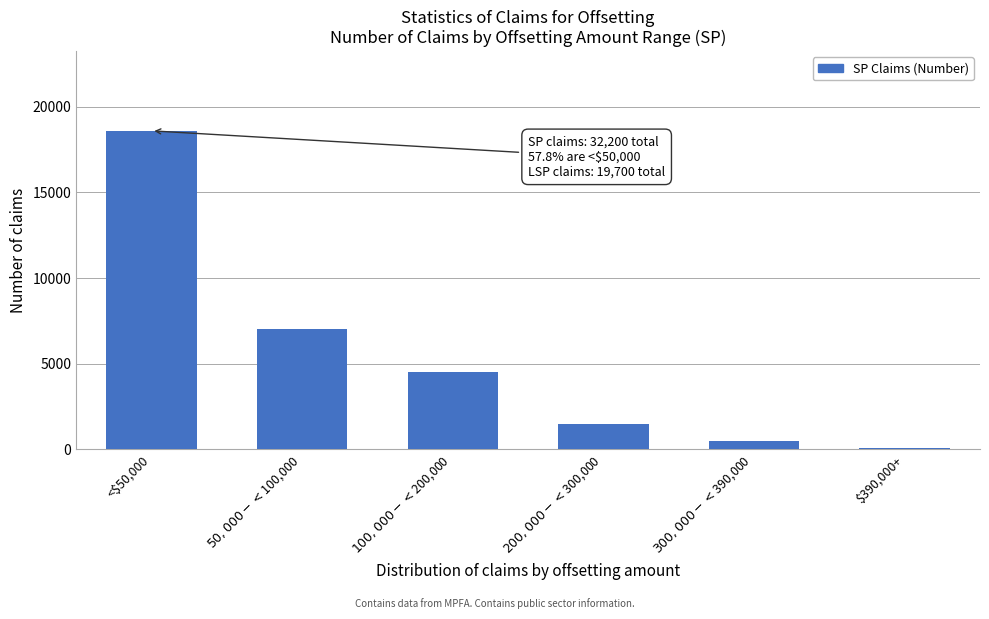

Reading left to right, extract all data points from this chart.

18600	7000	4500	1500	500	100